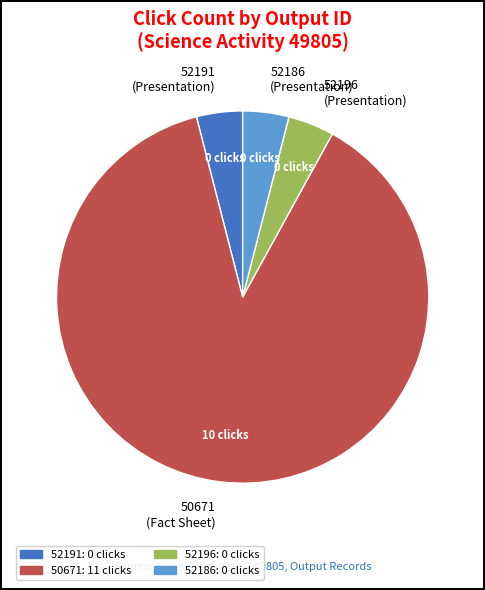

Is it true that 52191 (Presentation) is 4% of the pie?

True